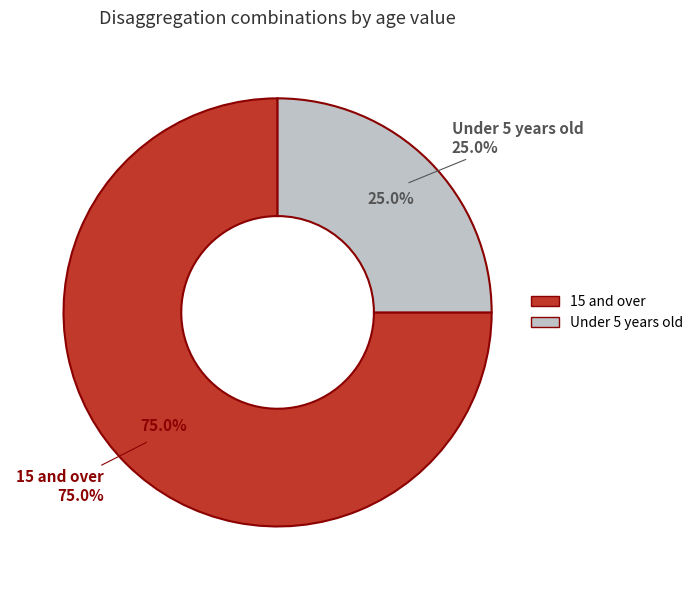

Which category has the biggest portion of the pie?

15 and over